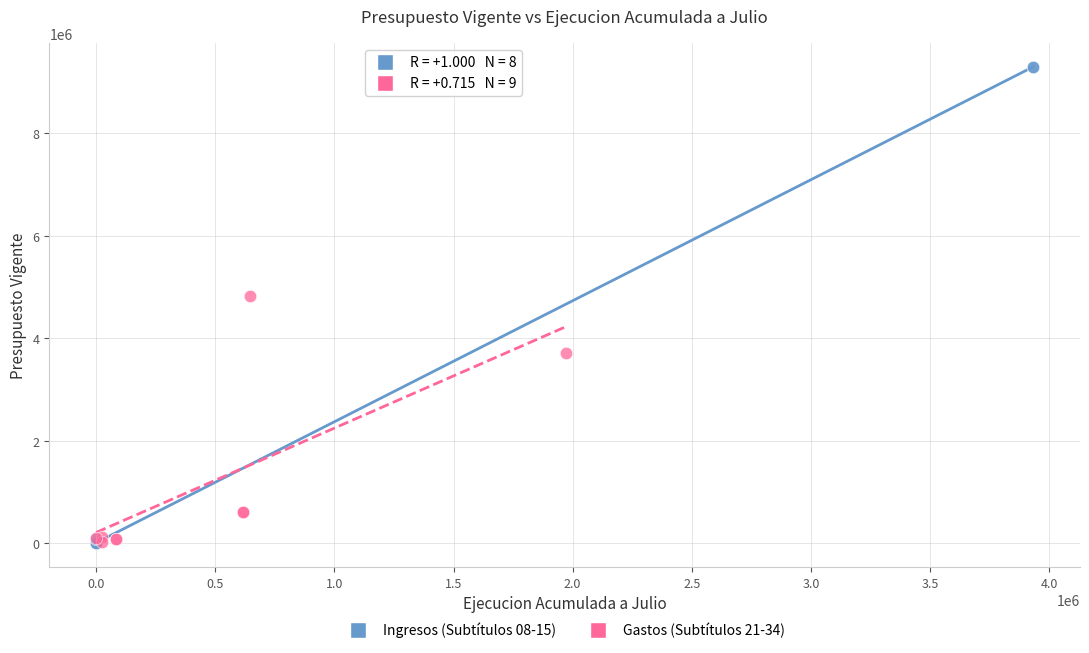

Which series has the largest Y range (max minus min)?

Ingresos (Subtítulos 08-15)